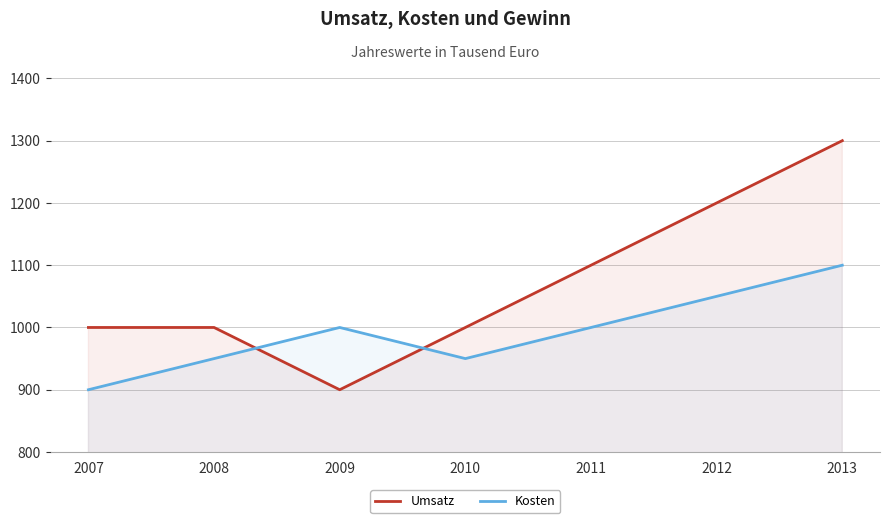

What is the difference between the second highest and minimum values in the Kosten series?

150